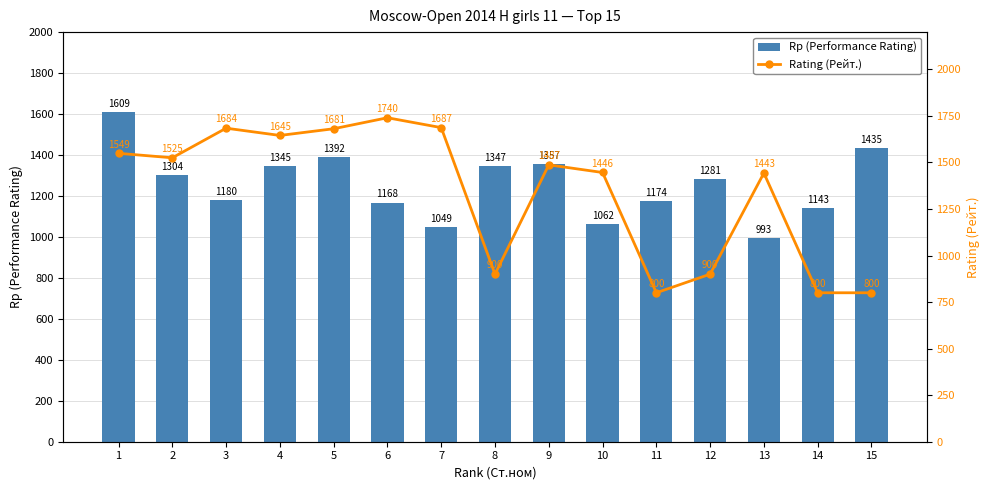

What is the difference between the maximum and minimum values in the Rp (Performance Rating) series?

616